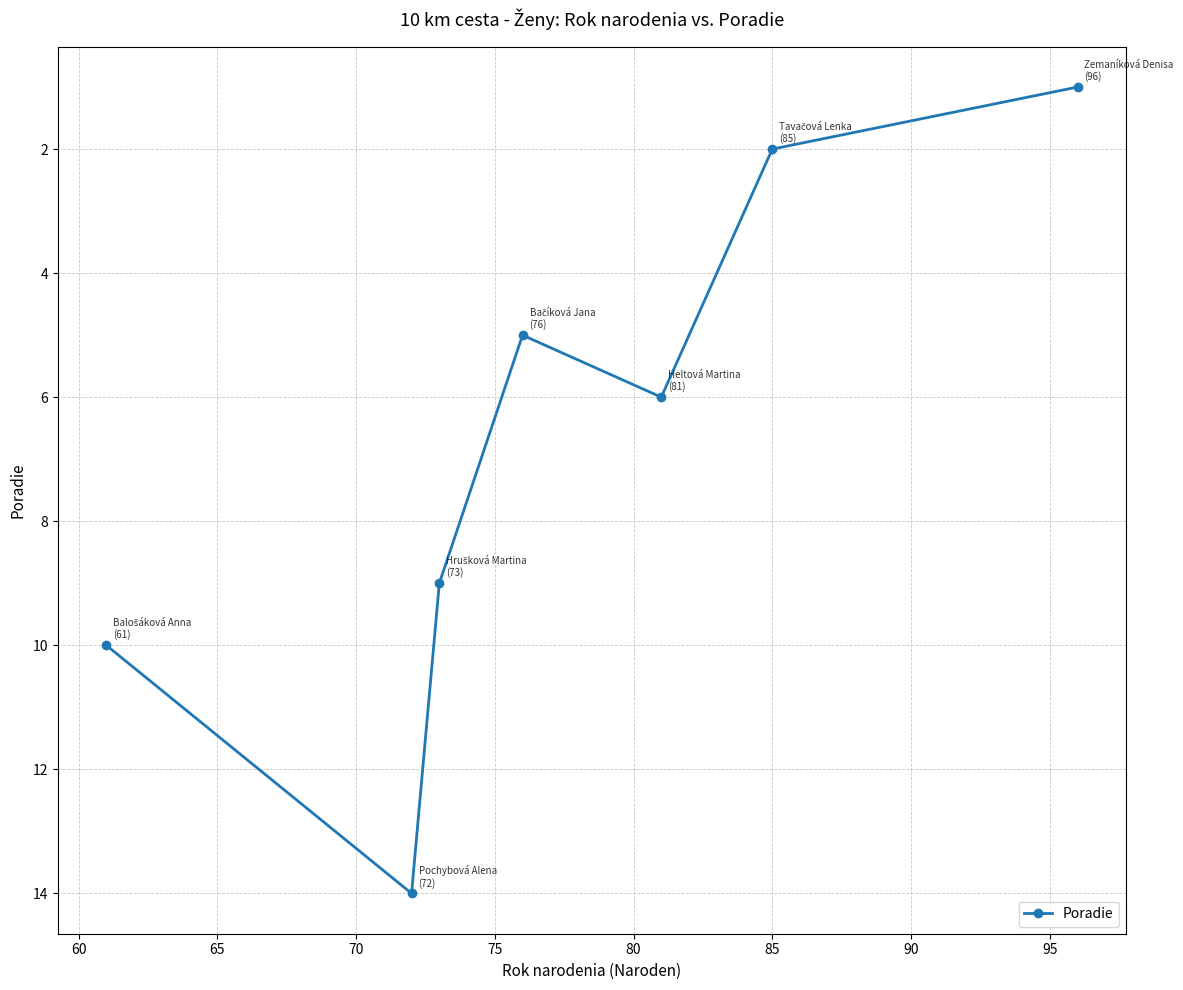

What is the maximum value shown in the chart?

14